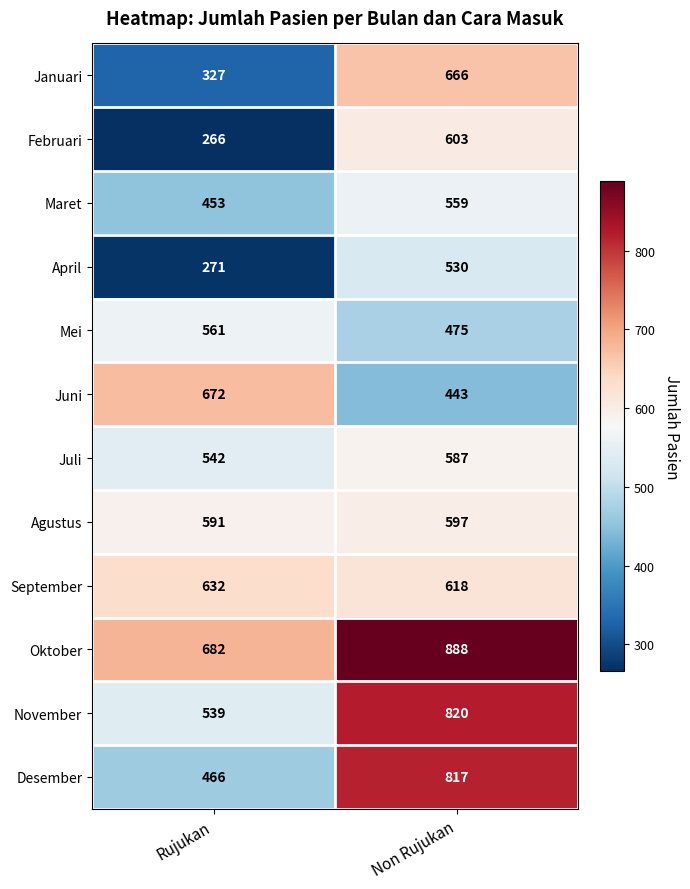

Where is Desember nearest to the value 641?

Rujukan